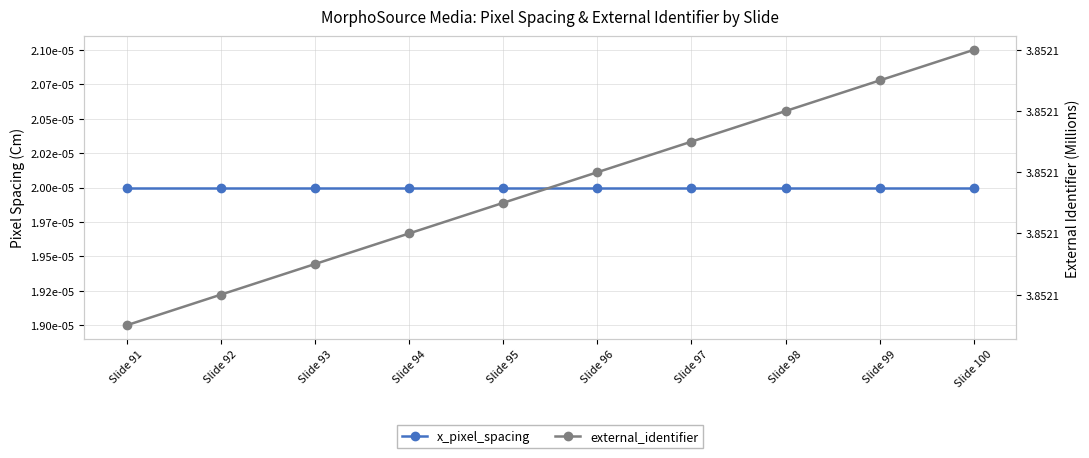

What is the total value across all series at Slide 91?

3.9